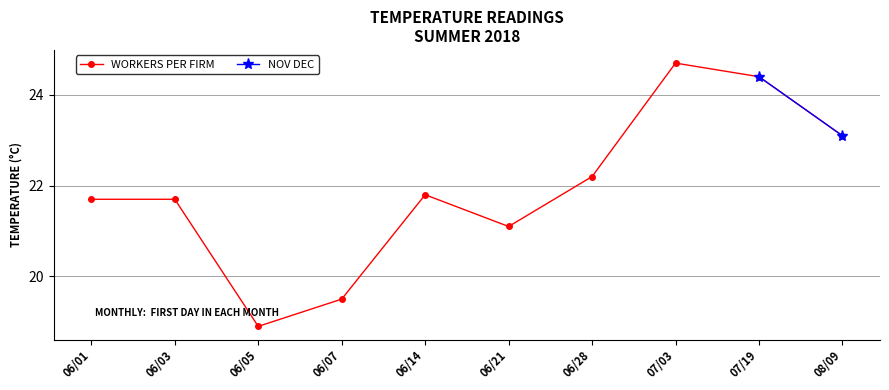

What is the value of the 7th point from the left?

22.2